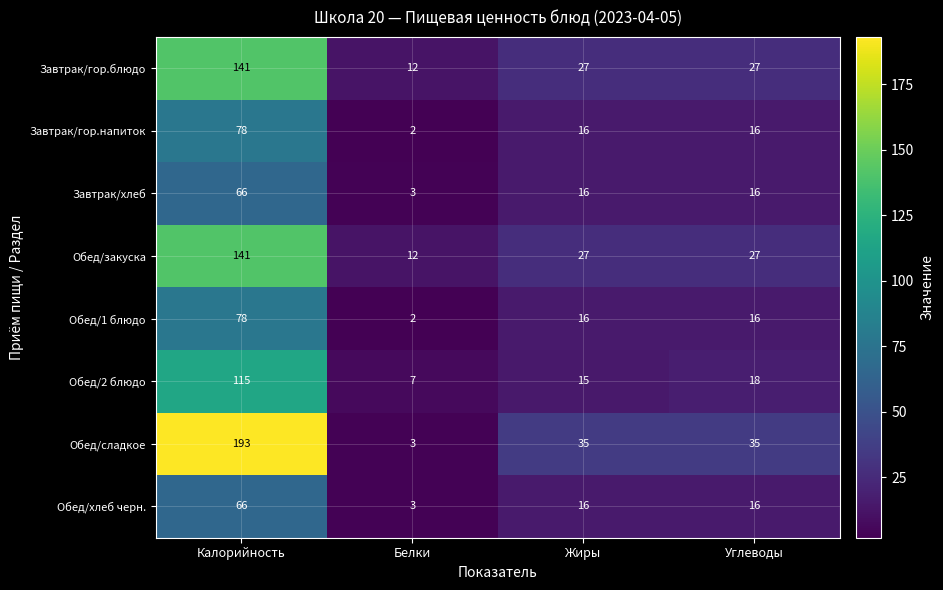

Which series changed the most between Калорийность and Белки?

Обед/сладкое